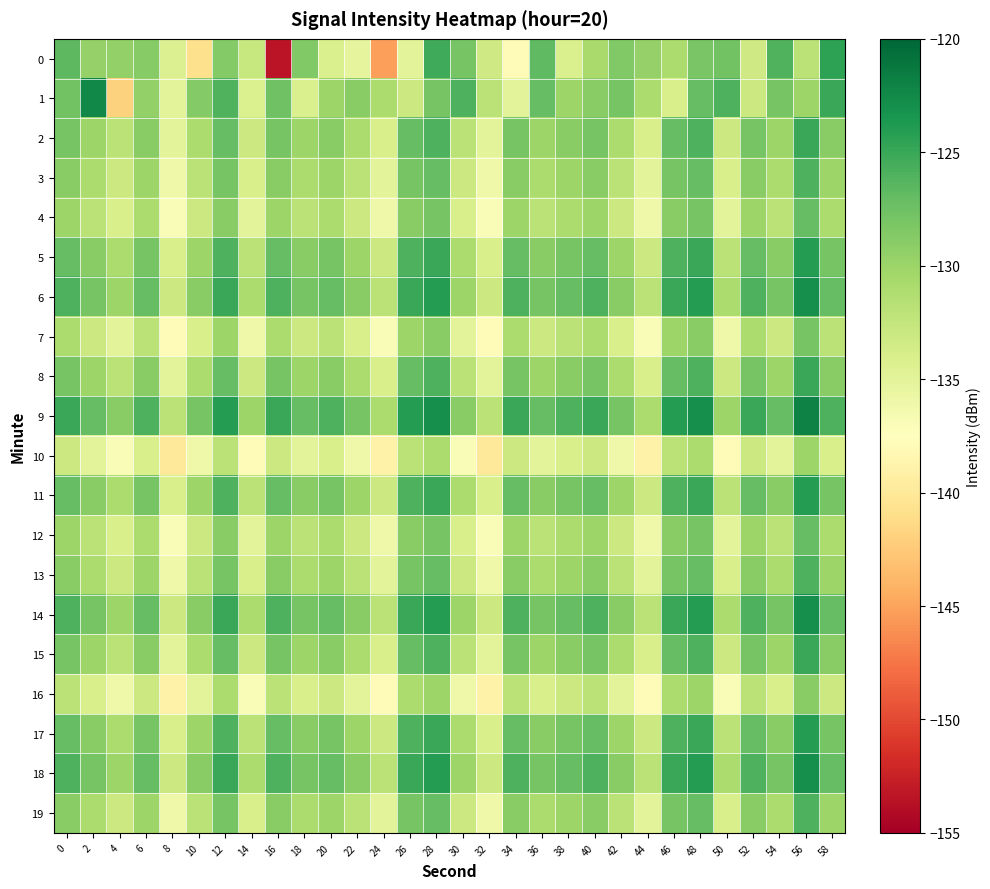

List the series in order of their peak value, lowest first.

10, 16, 7, 4, 12, 3, 13, 19, 2, 8, 15, 0, 5, 11, 17, 6, 14, 18, 1, 9